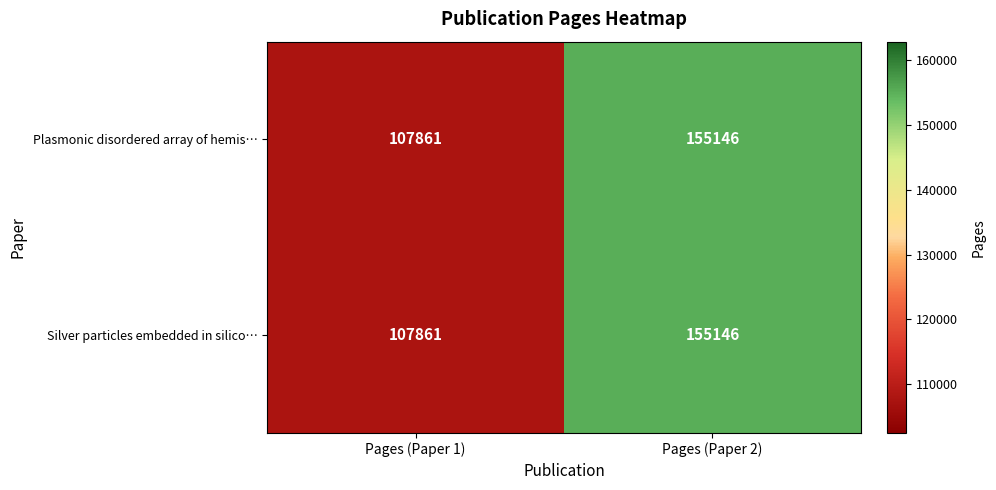

List the labels in order of Silver particles embedded in silico… value, smallest first.

Pages (Paper 1), Pages (Paper 2)